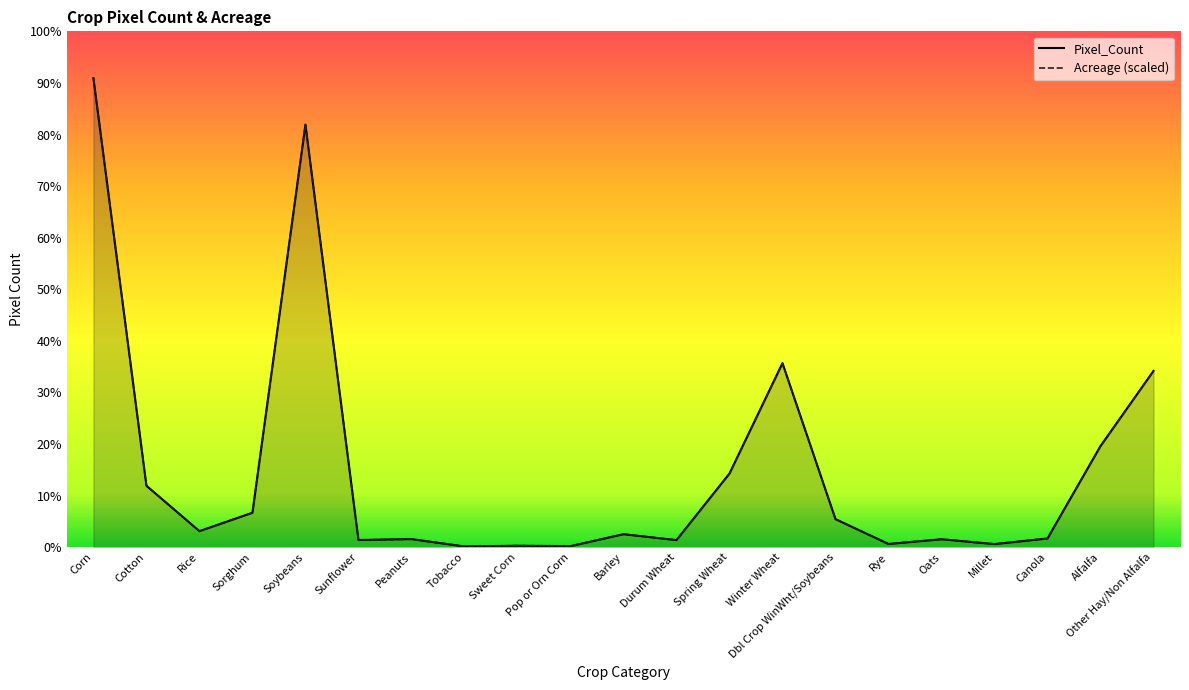

What is the total value across all series at Spring Wheat?

122316500.0